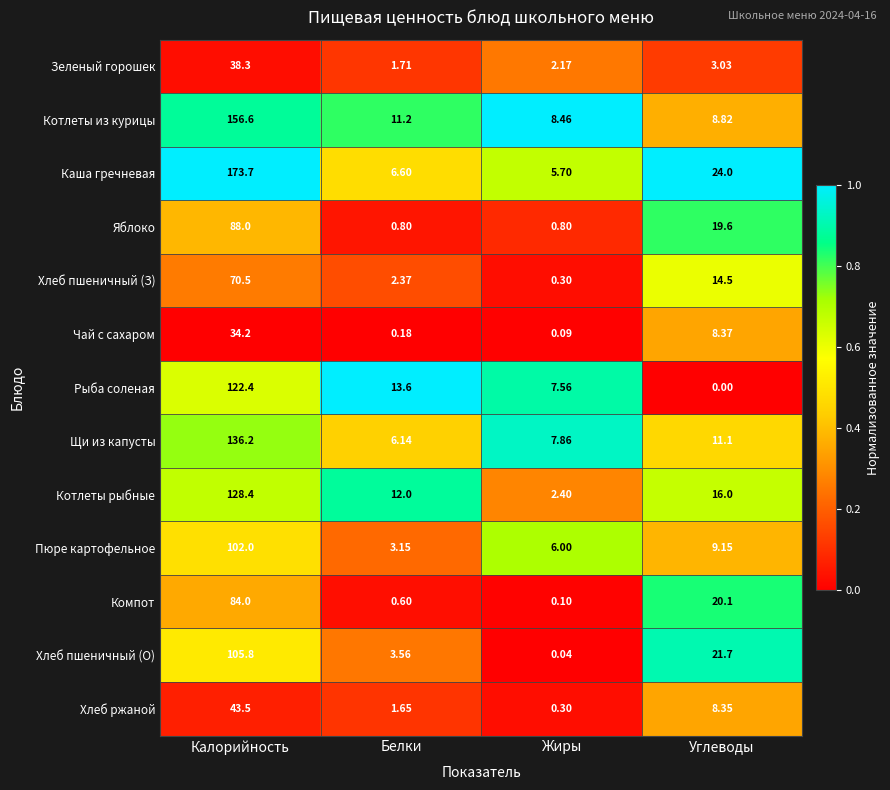

Which series changed the most between Калорийность and Белки?

Каша гречневая